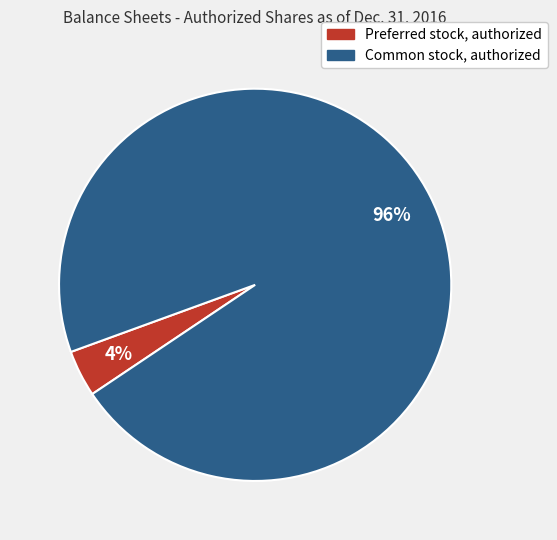

To the nearest percent, what is the difference between the largest and smallest slice percentages?

92%